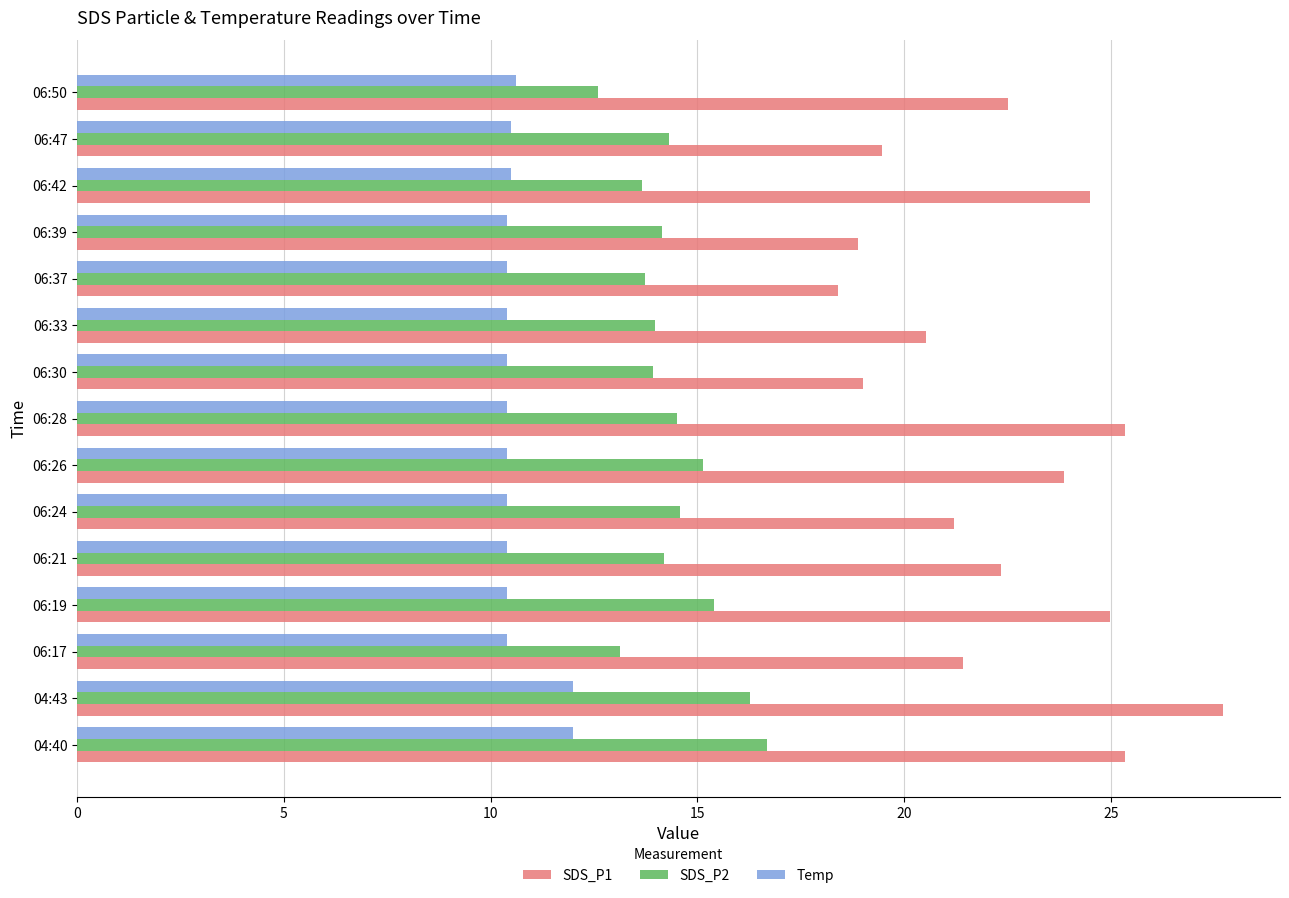

At how many categories does at least one series exceed 16?

15